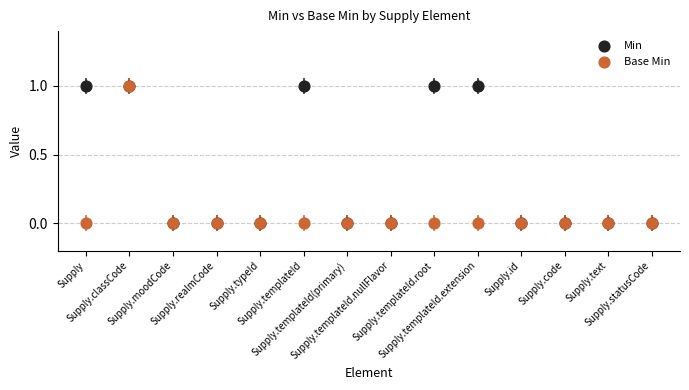

What are all the series names shown in the legend?

Min, Base Min